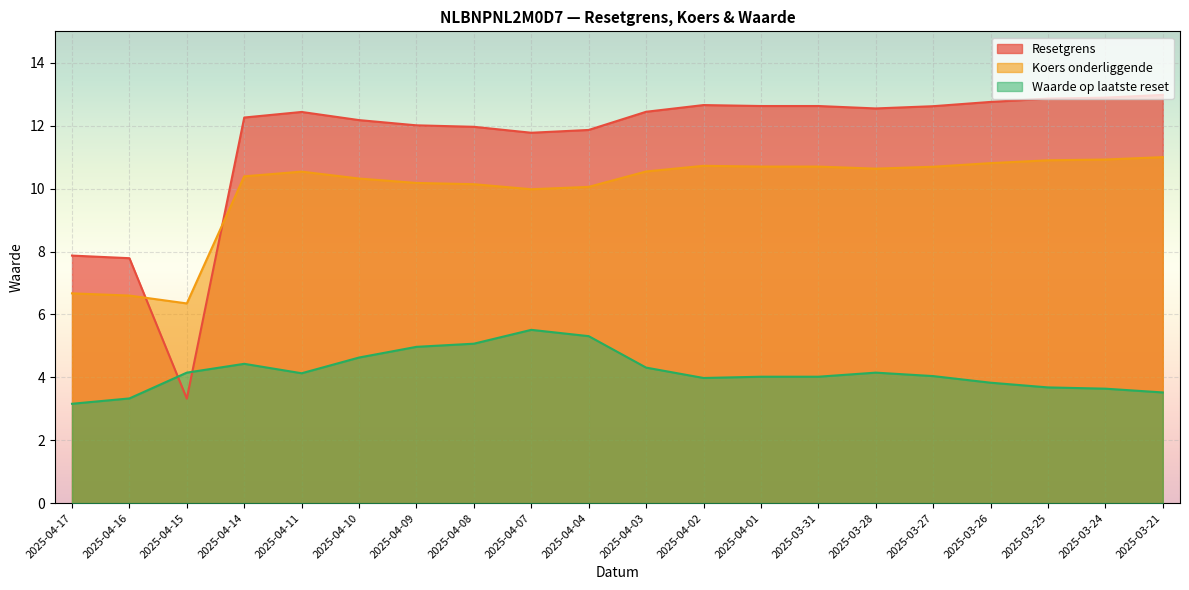

True or false: Koers onderliggende has a value of 10.7 at 2025-03-31.

True